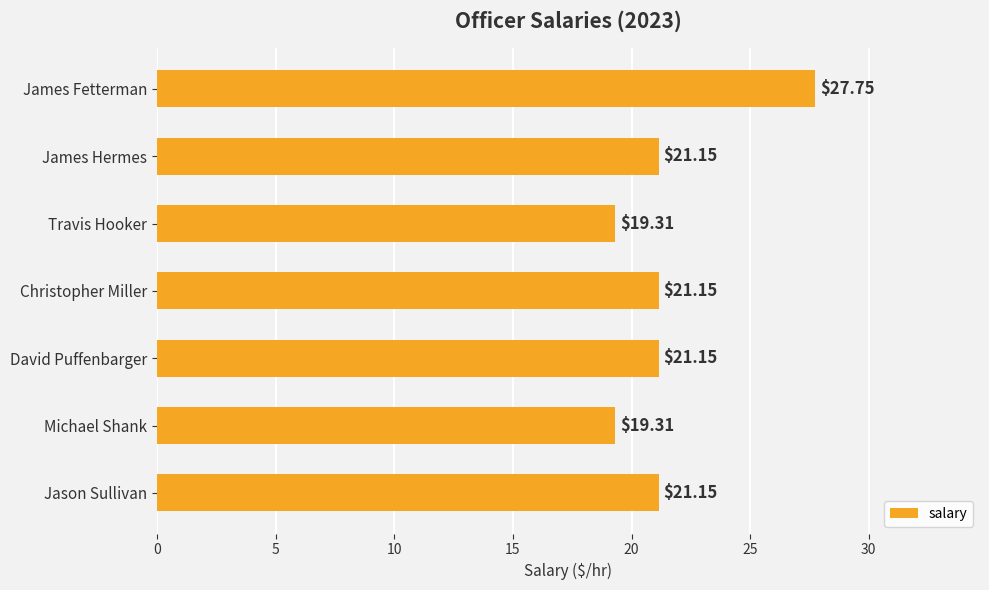

Count the number of categories in the chart.

7